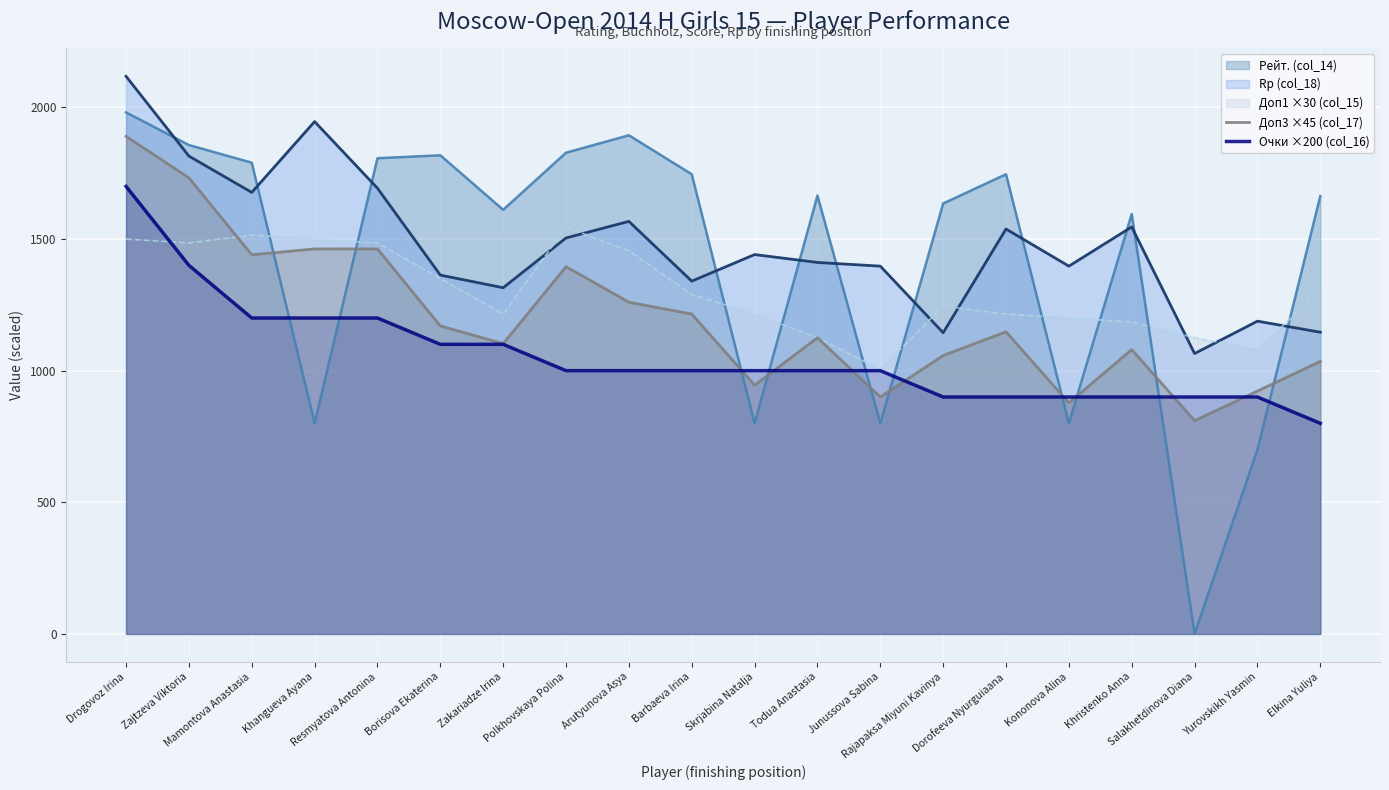

Which series has the largest range (max minus min)?

Рейт. (col_14)